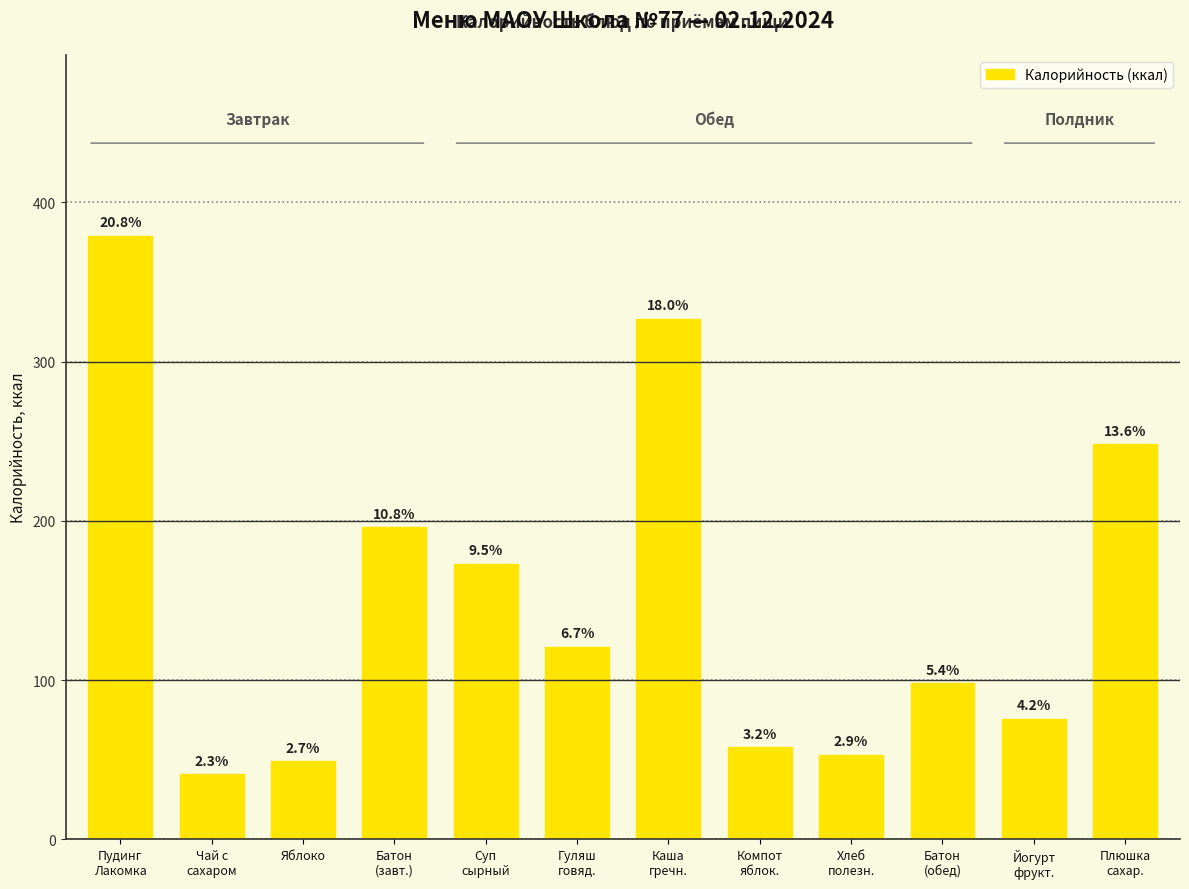

How many bars are there in total?

12